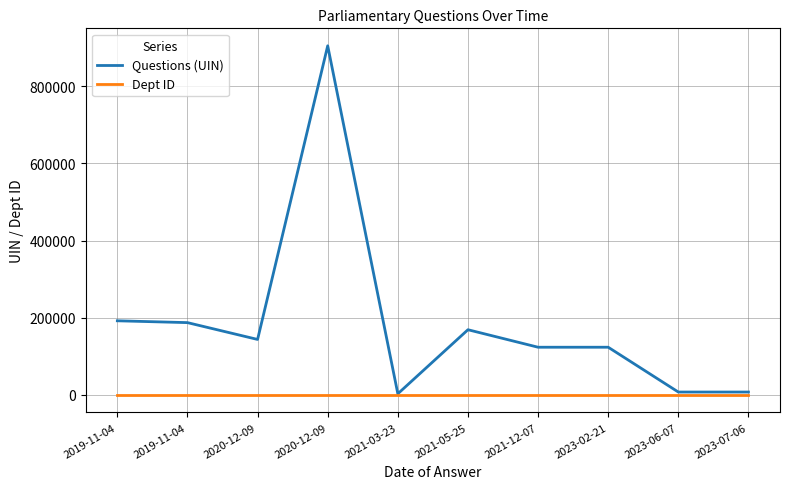

What are all the series names shown in the legend?

Questions (UIN), Dept ID